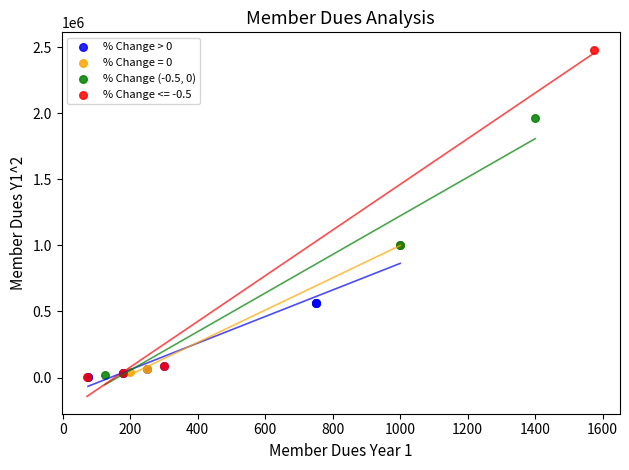

Which series contains the highest Y value?

% Change <= -0.5